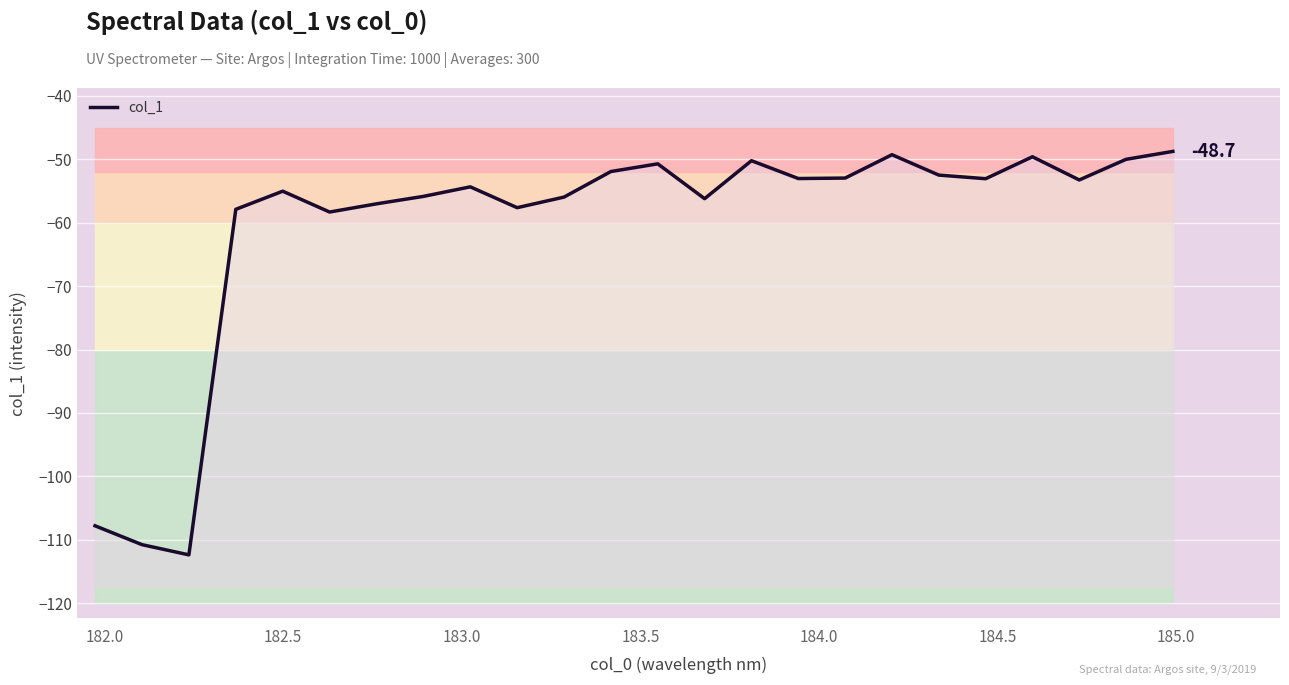

True or false: there are more than 2 points higher than both neighbors.

True